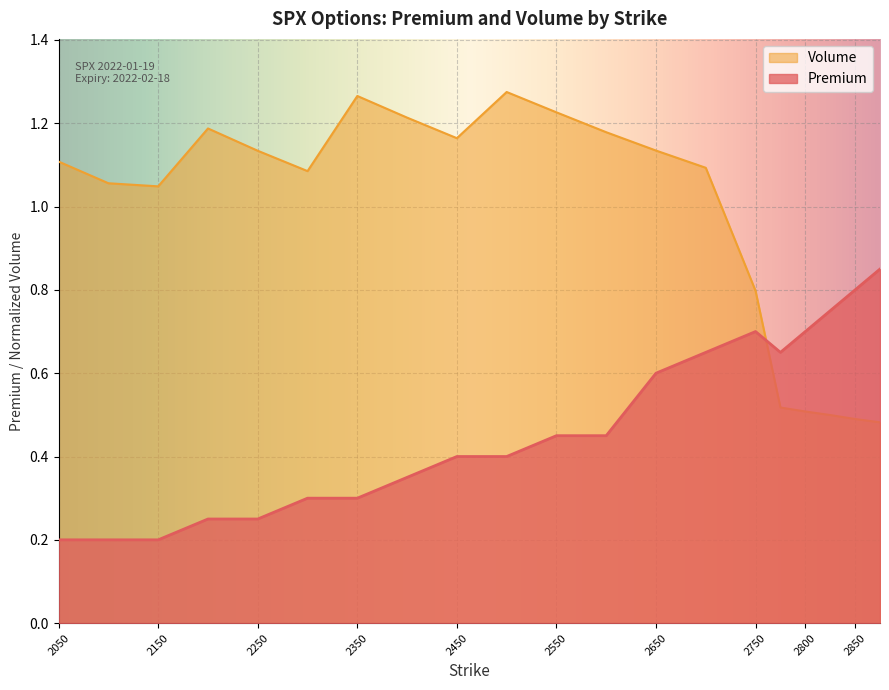

Reading left to right, list all the values displayed in this chart.

Premium: 2050=0.2	2100=0.2	2150=0.2	2200=0.2	2250=0.2	2300=0.3	2350=0.3	2400=0.3	2450=0.4	2500=0.4	2550=0.5	2600=0.5	2650=0.6	2700=0.7	2750=0.7	2775=0.7	2800=0.7	2825=0.8	2850=0.8	2875=0.8
Volume: 2050=1.1	2100=1.1	2150=1.0	2200=1.2	2250=1.1	2300=1.1	2350=1.3	2400=1.2	2450=1.2	2500=1.3	2550=1.2	2600=1.2	2650=1.1	2700=1.1	2750=0.8	2775=0.5	2800=0.5	2825=0.5	2850=0.5	2875=0.5